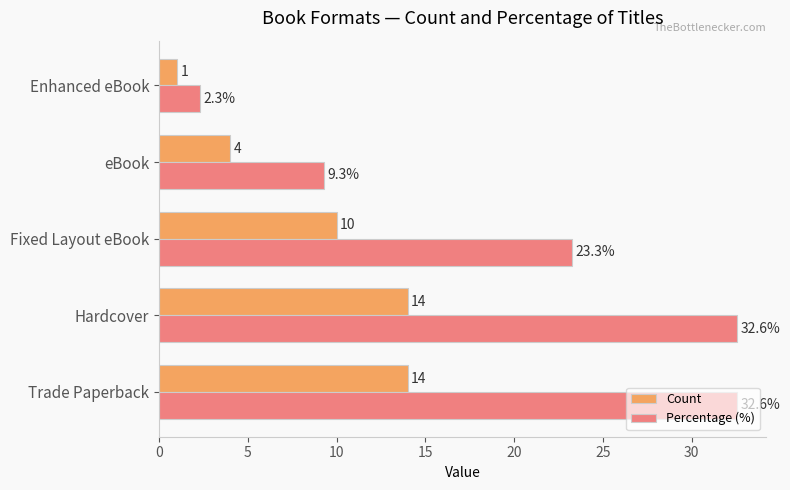

How many Count values are between 4 and 14?

4